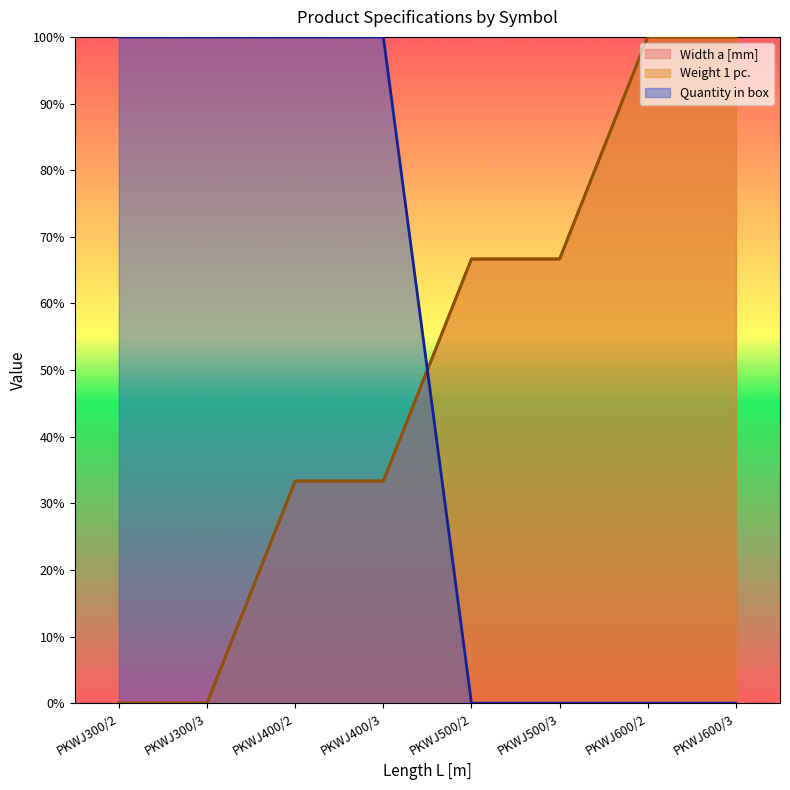

How many Quantity in box values are between 0 and 100?

8